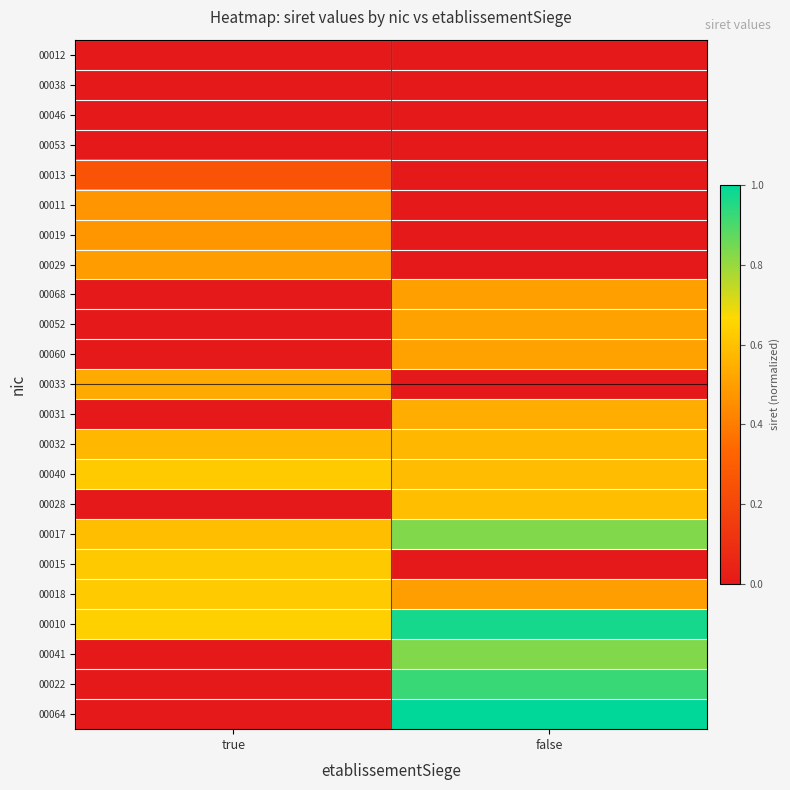

Which has a higher value, false or true?

false